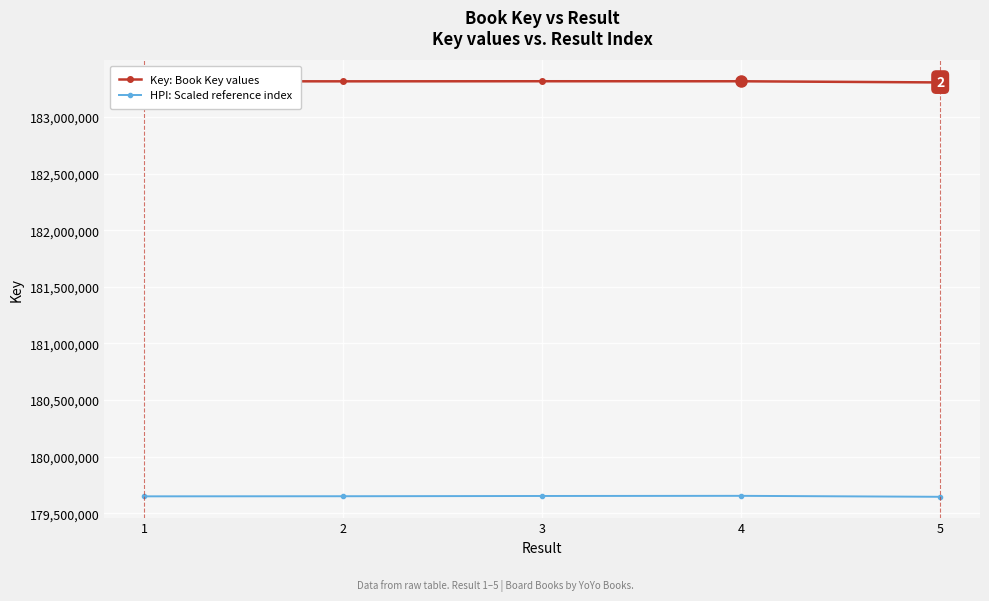

What is the greatest value displayed?

183316045.0